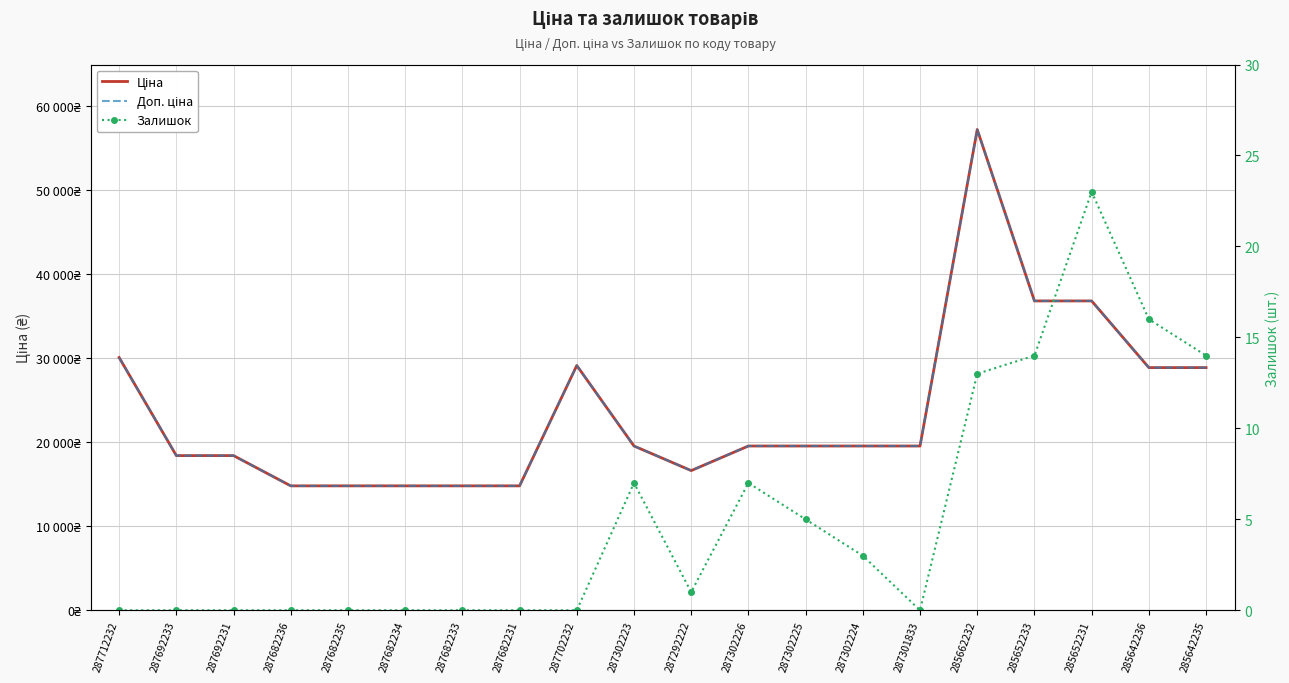

What is the difference between the highest and lowest values at 287302225?

19559.9